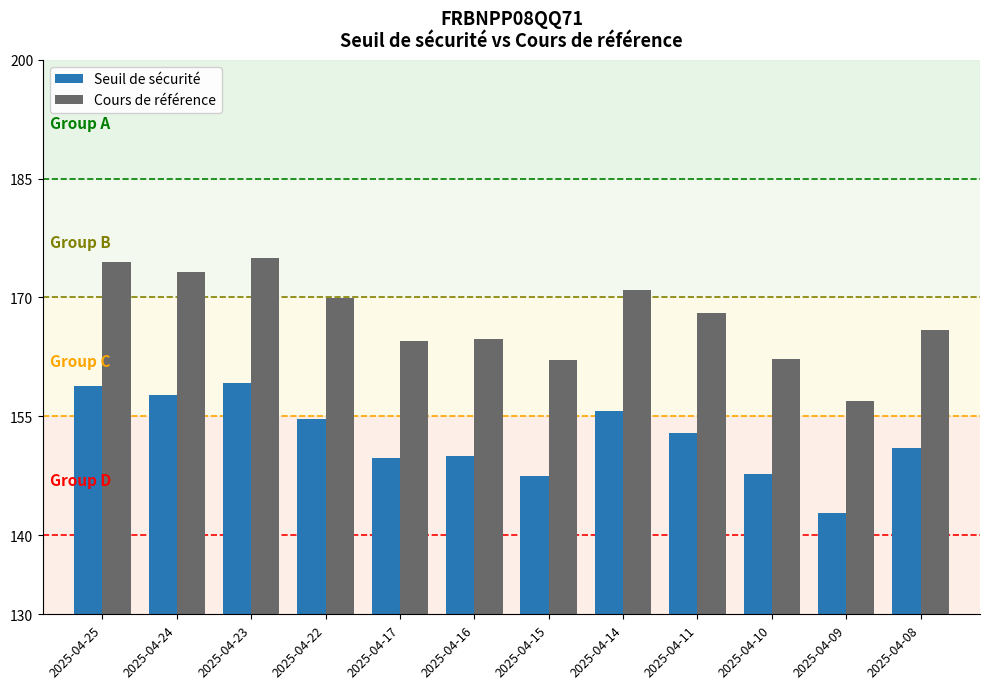

What is the average value of the Cours de référence series?

167.3